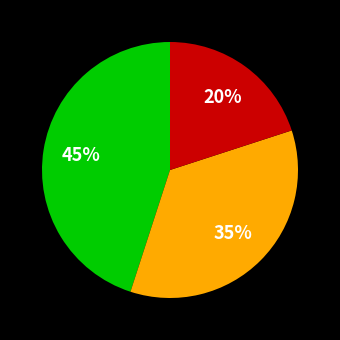

To the nearest percent, what is the difference between the largest and smallest slice percentages?

25%